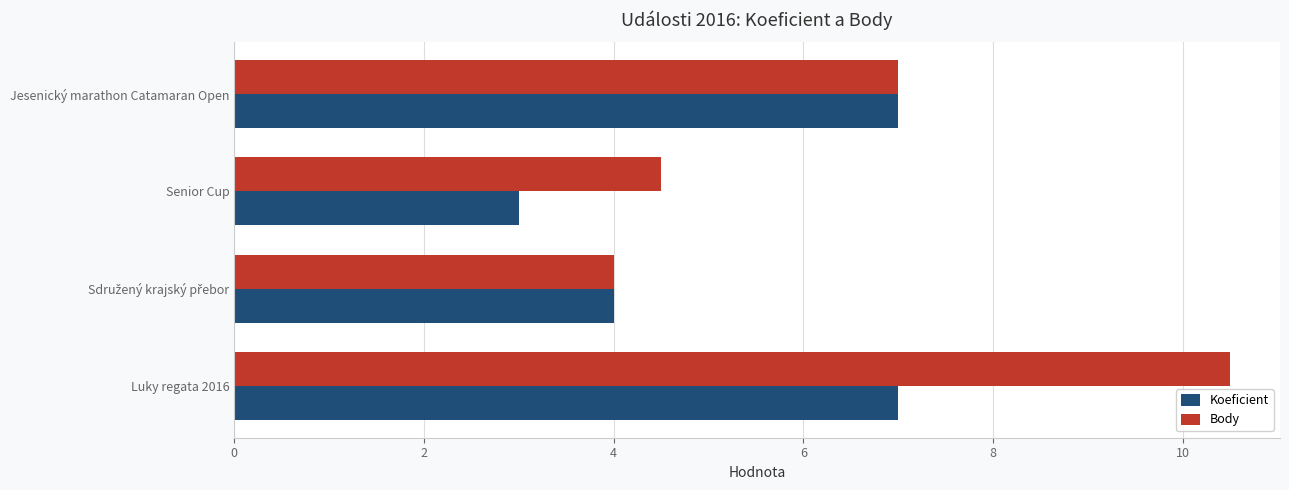

Is it true that Koeficient equals 1.6 at Senior Cup?

False